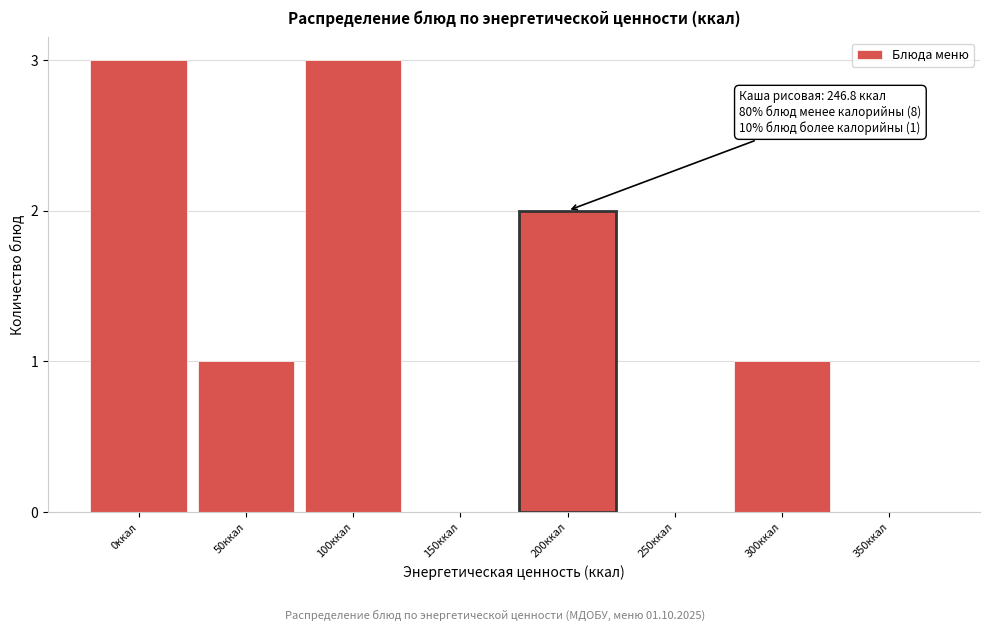

Reading left to right, transcribe all the data shown in this chart.

0ккал=3	50ккал=1	100ккал=3	150ккал=0	200ккал=2	250ккал=0	300ккал=1	350ккал=0